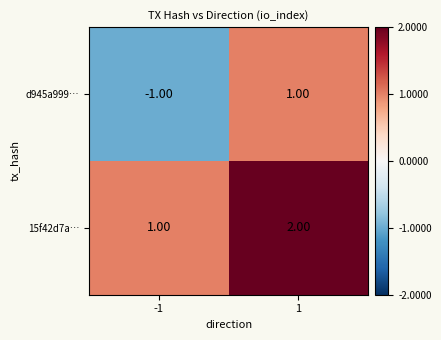

Rank the series by their maximum value, from highest to lowest.

15f42d7a…, d945a999…